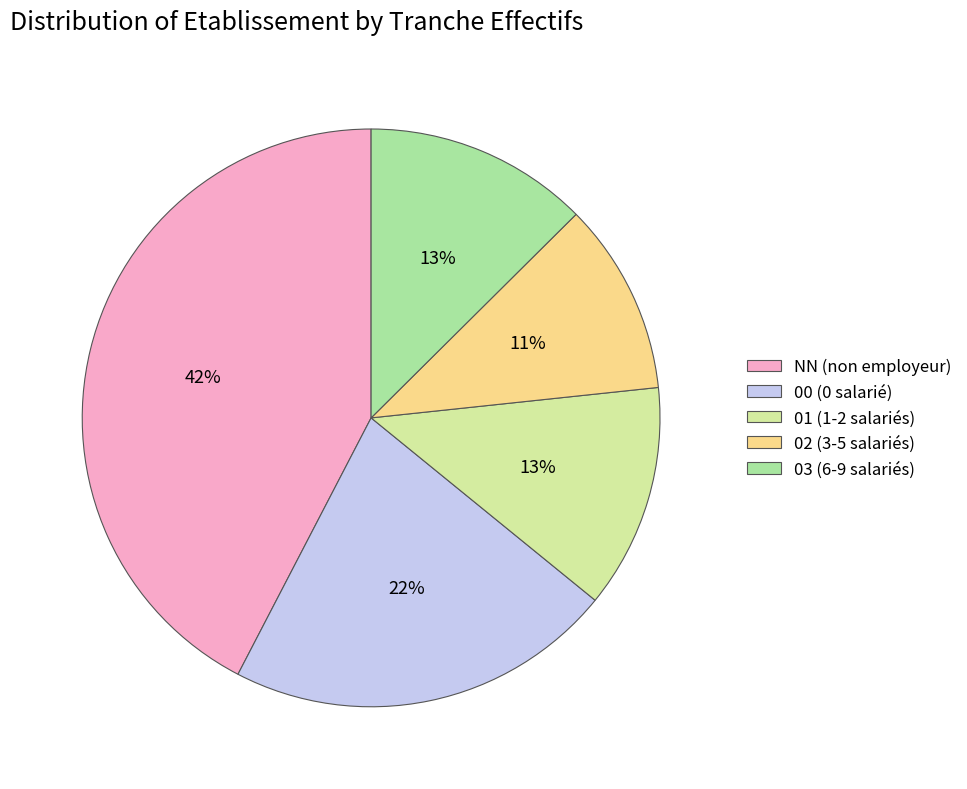

Do 01 and 00 together represent more than half of the pie?

No